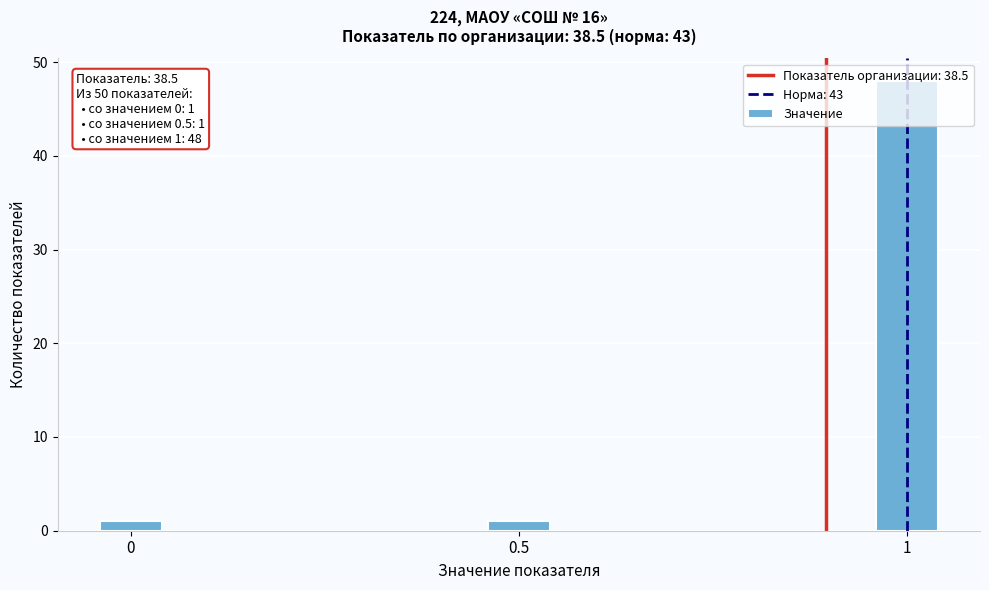

What is the difference between the maximum and minimum values?

47